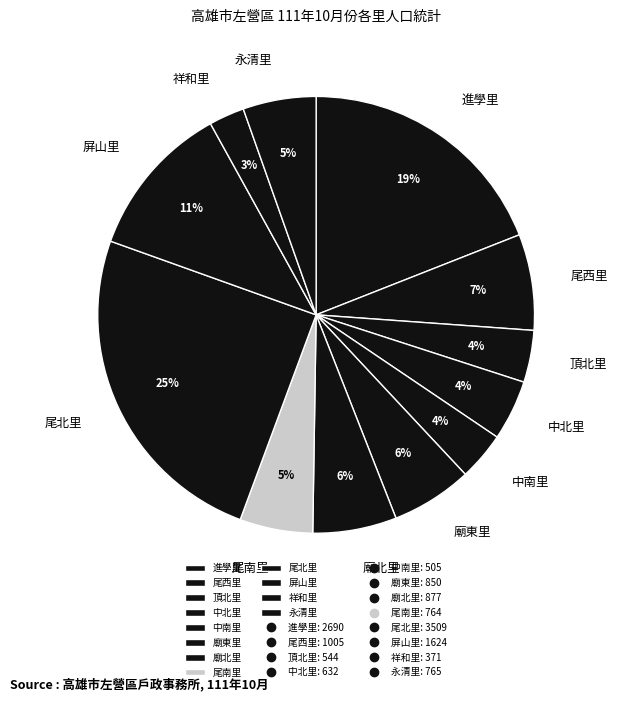

To the nearest percent, what portion does 尾西里 represent?

7%